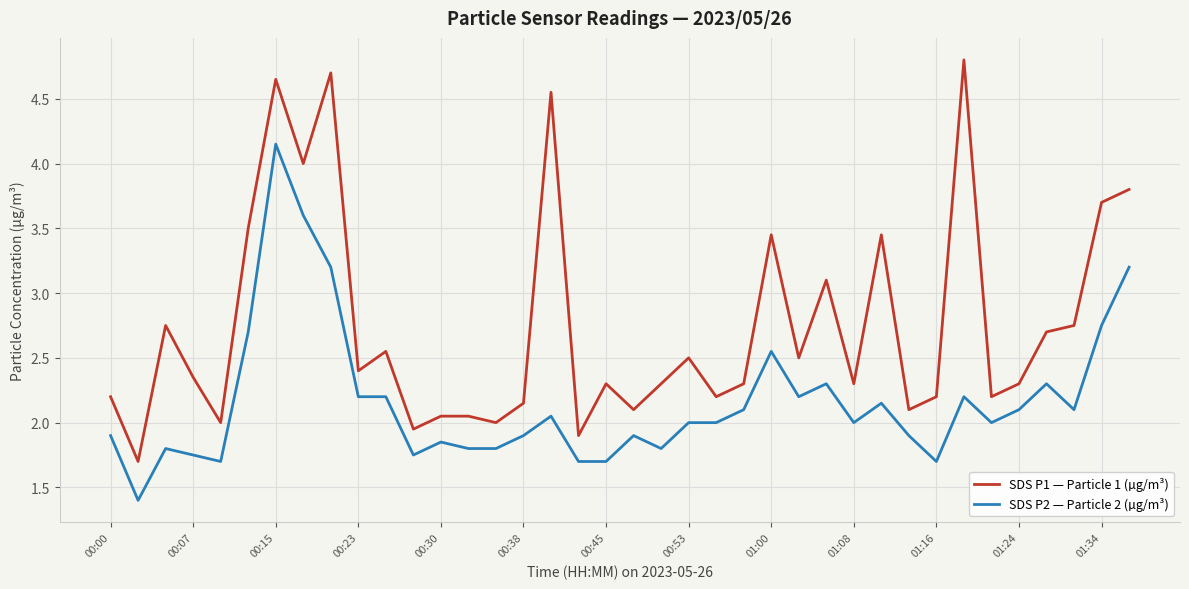

How many lines are shown in the chart?

2